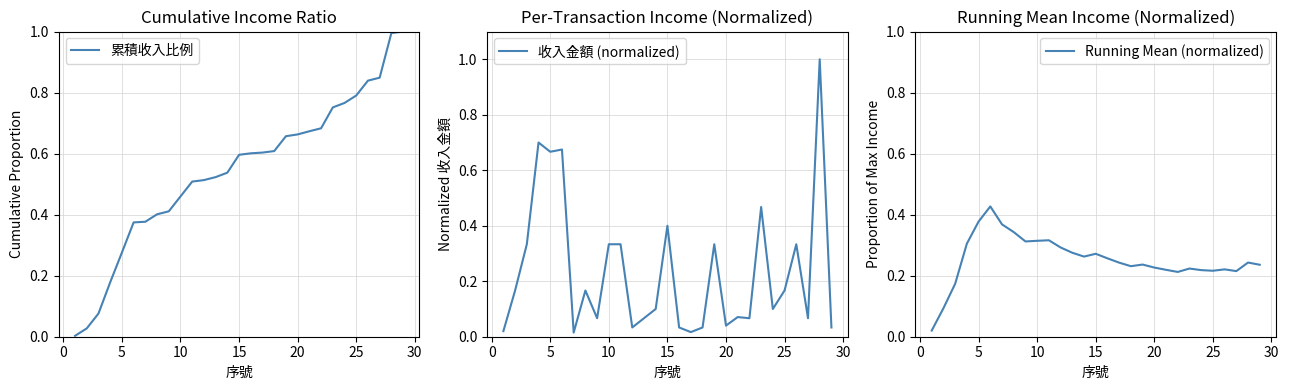

The 收入金額 (normalized) series shows 0.6 at 10. True or false?

False